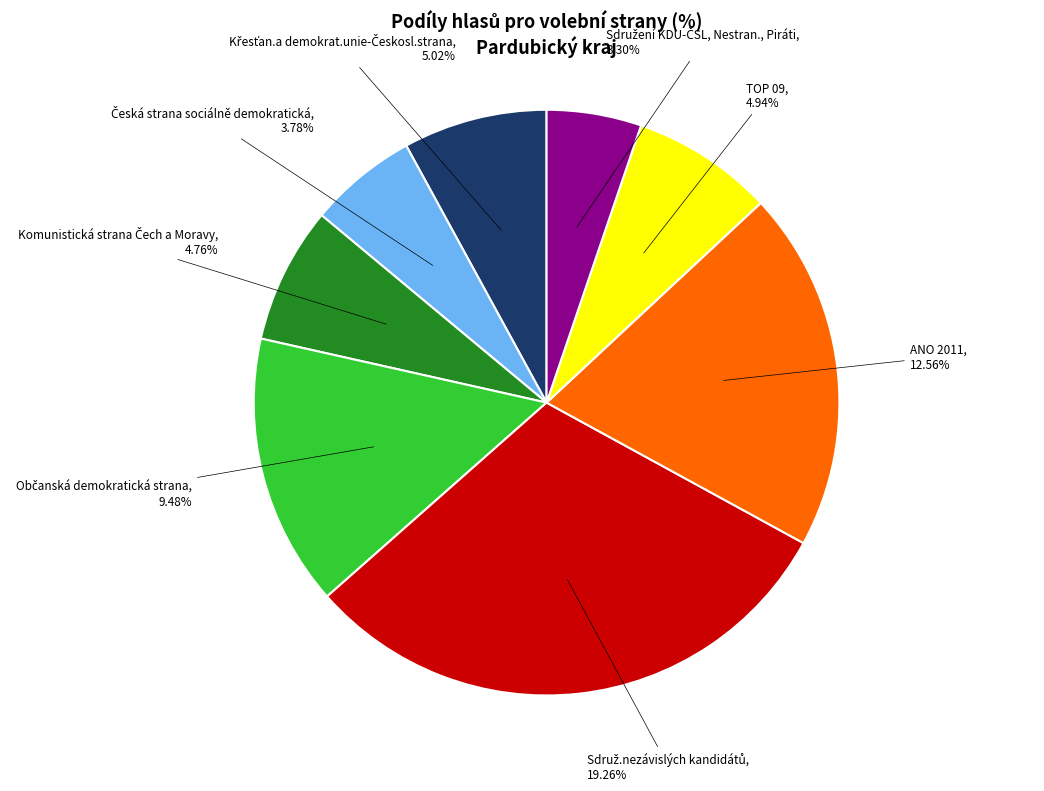

Which category has the smallest portion of the pie?

Sdružení KDU-ČSL, Nestran., Piráti